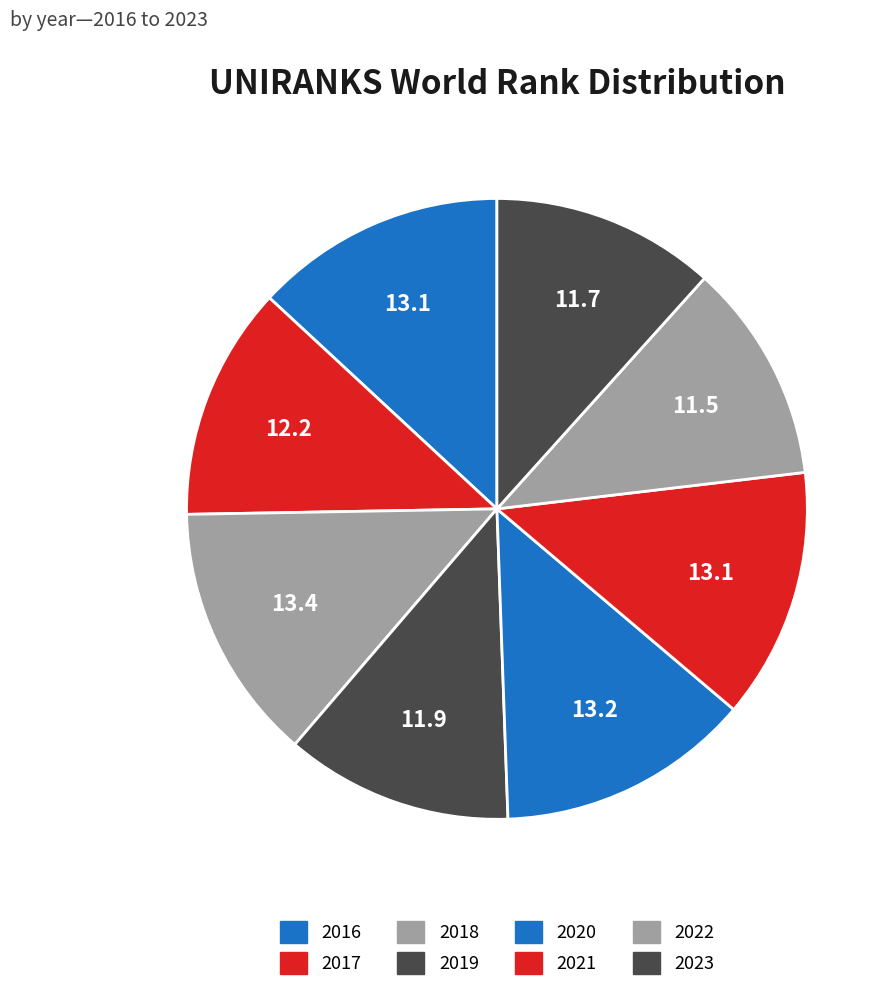

True or false: 2018 accounts for 13% of the total.

True